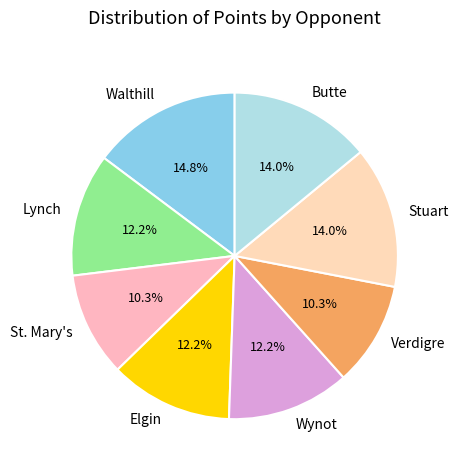

Which category has the biggest portion of the pie?

Walthill